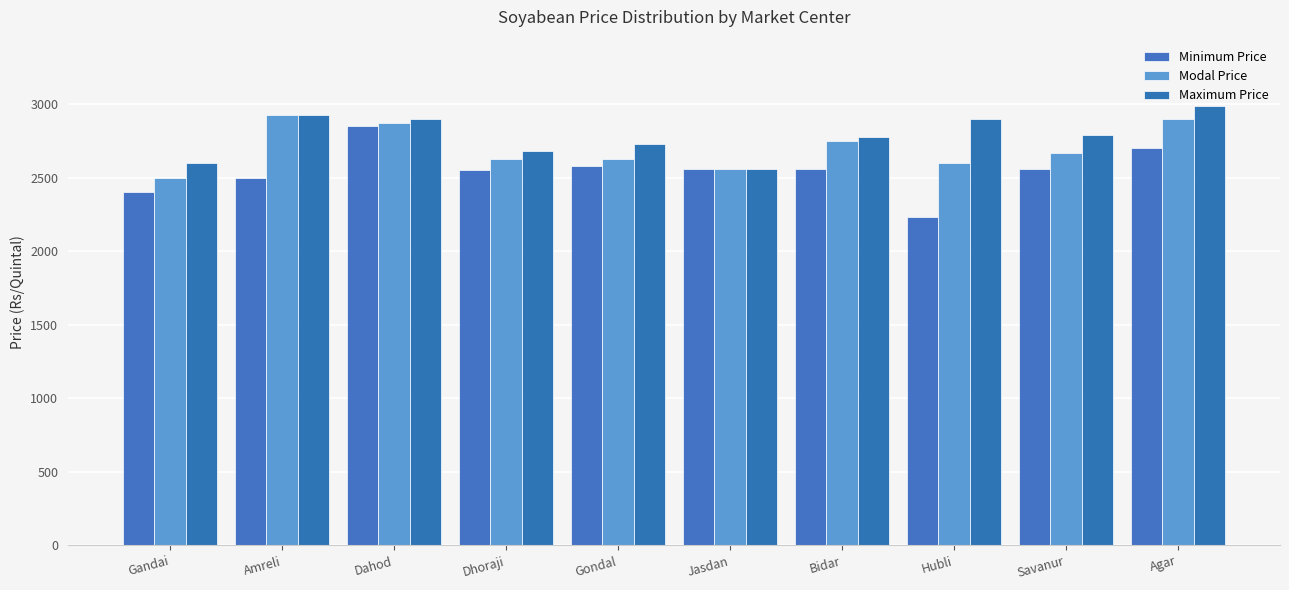

Are the bars horizontal?

No